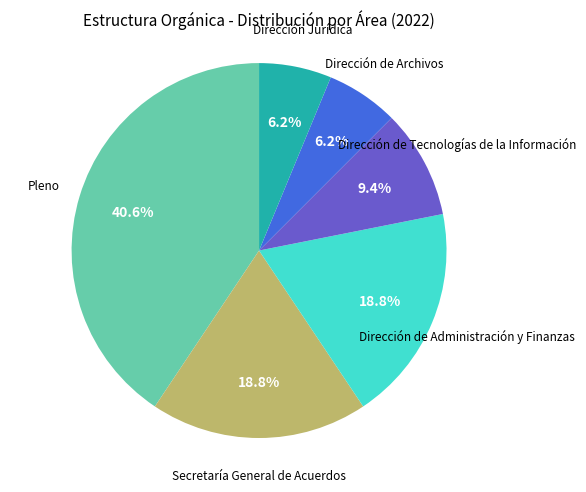

Count the number of slices in the pie.

6